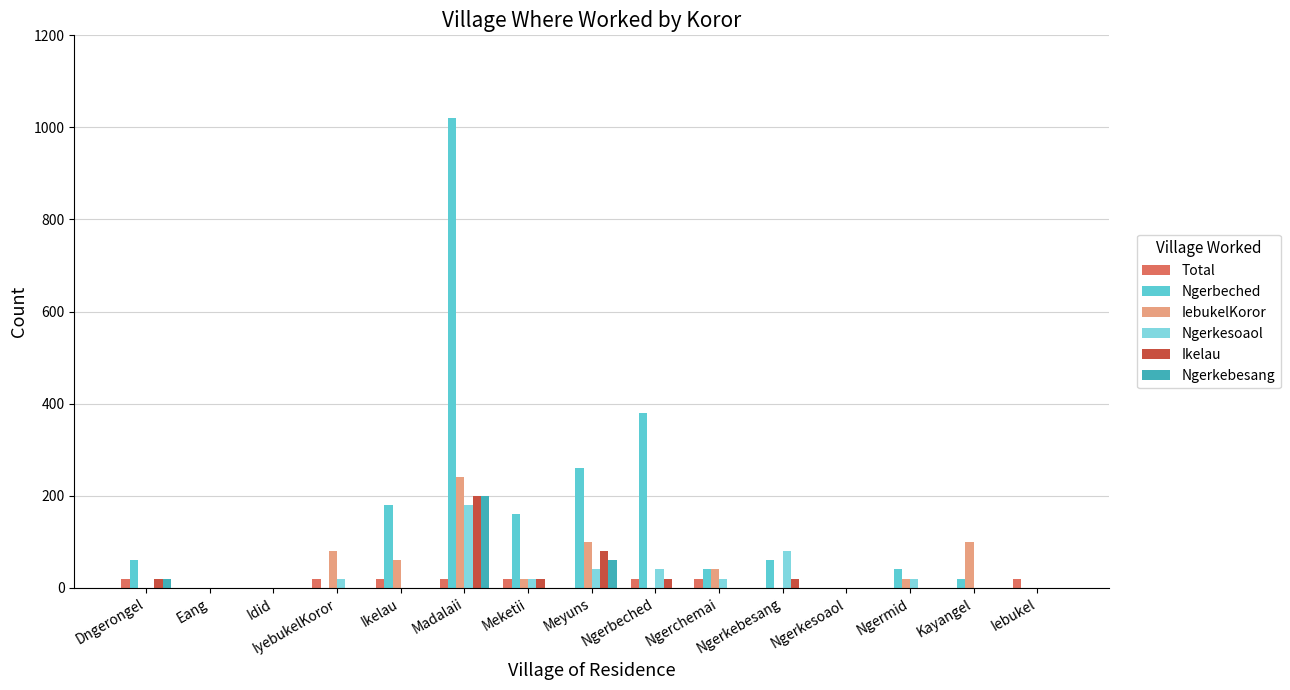

Is the value of Total at Ngerkebesang greater than the value of Ngerbeched at Ikelau?

No